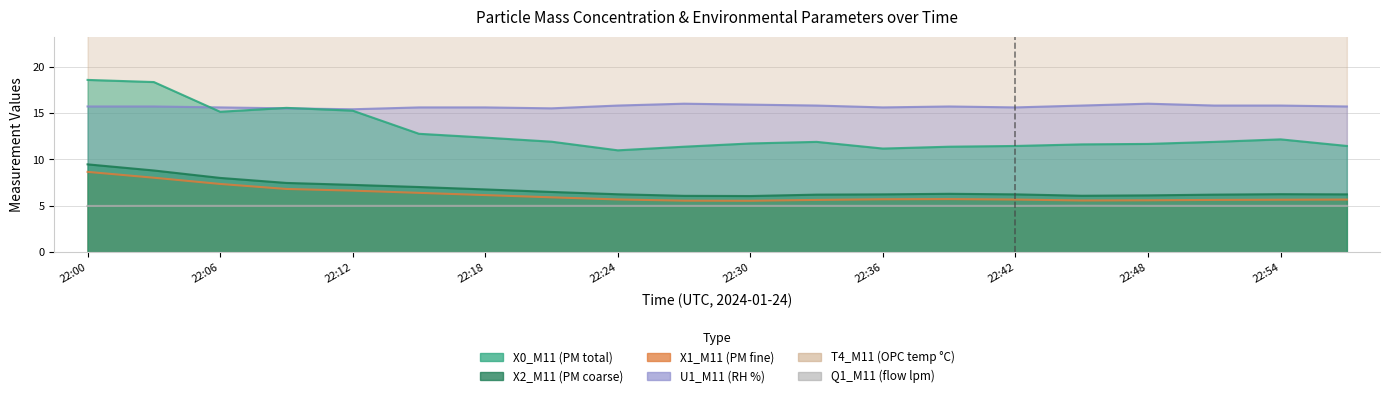

Does the chart have visible grid lines?

Yes